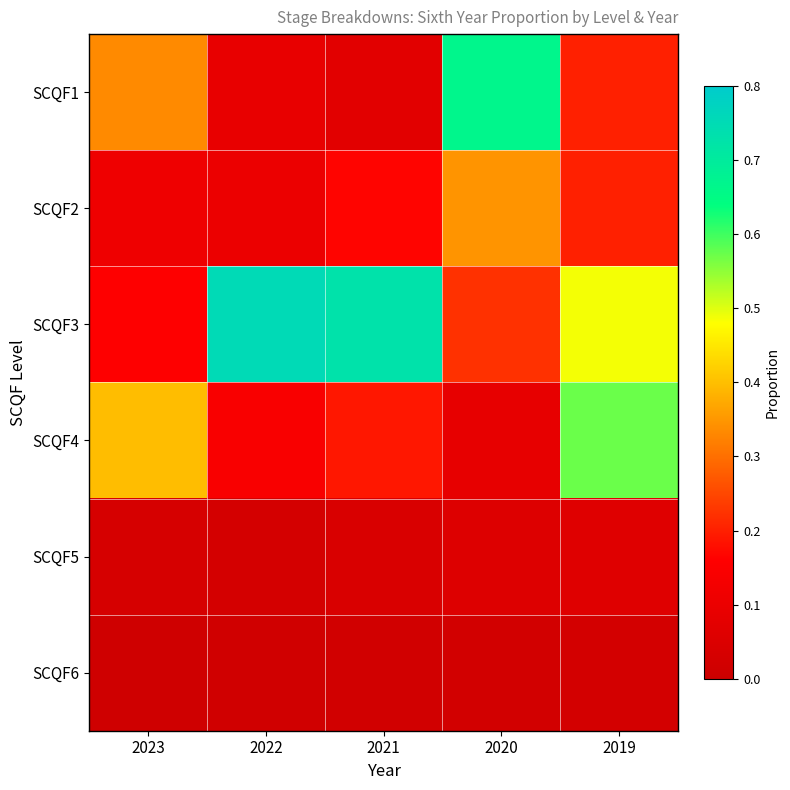

Which has a higher value, 2020 or 2021?

2020